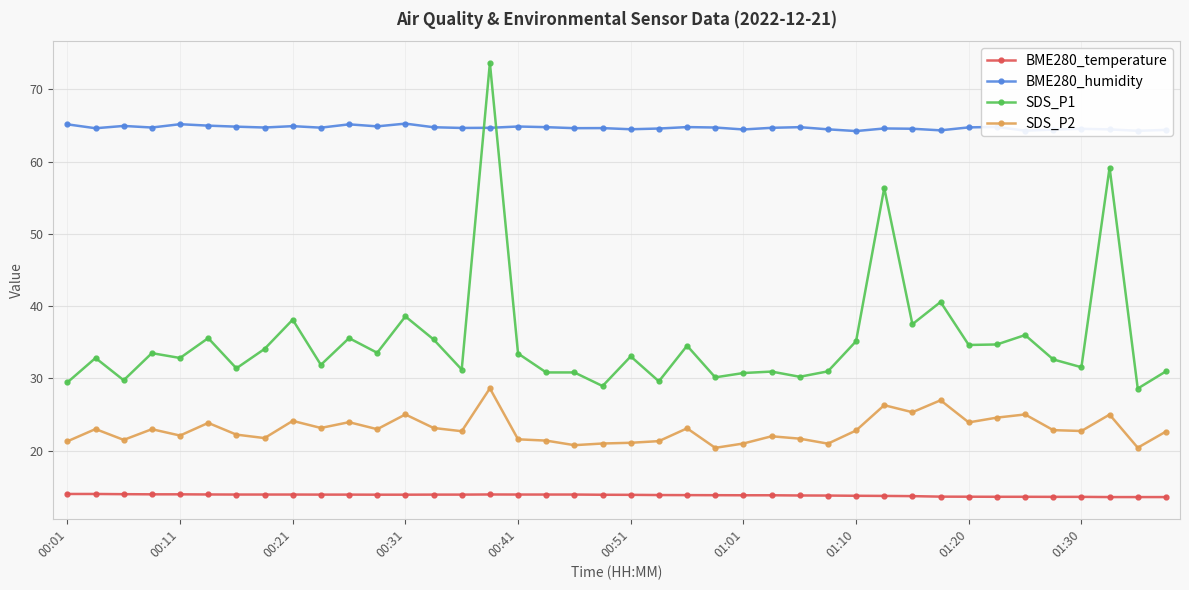

How many lines are shown in the chart?

4